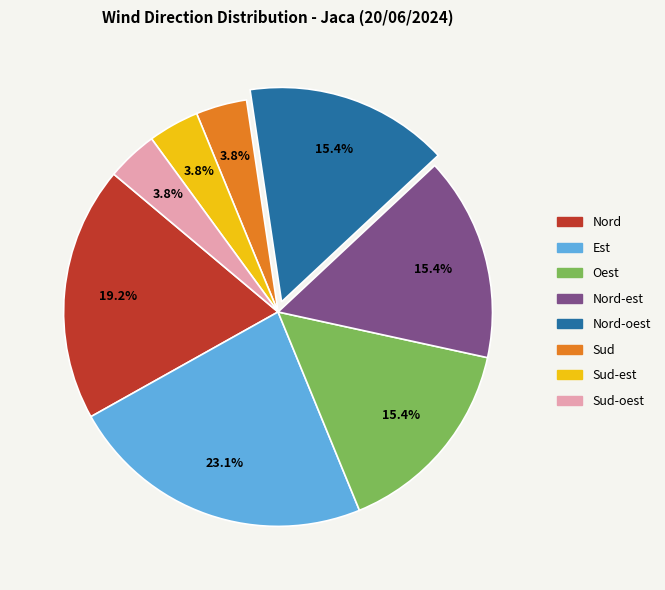

Which slice is the largest?

Est